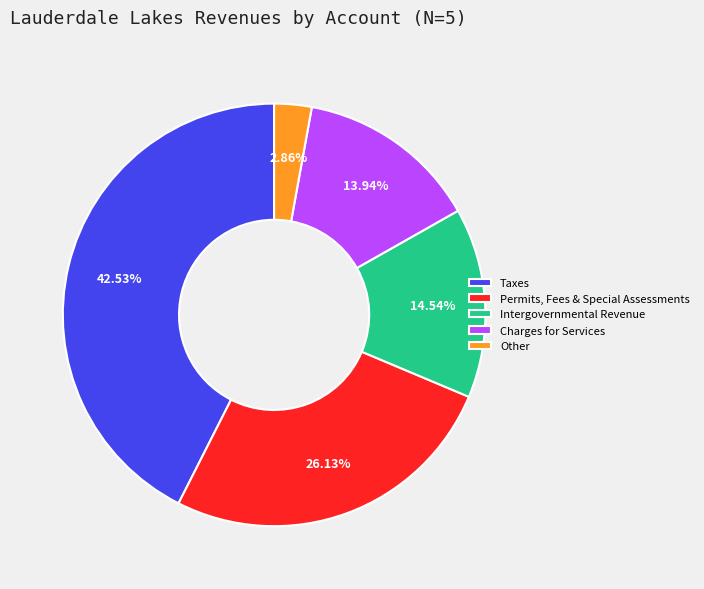

Rank the categories by value from lowest to highest.

Other, Charges for Services, Intergovernmental Revenue, Permits, Fees & Special Assessments, Taxes